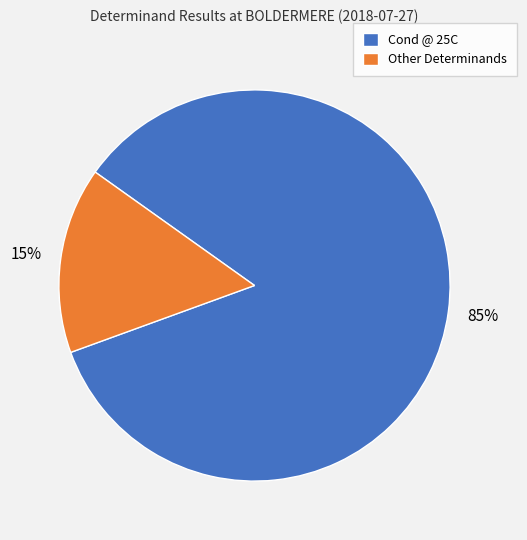

To the nearest percent, what is the average slice percentage?

50%